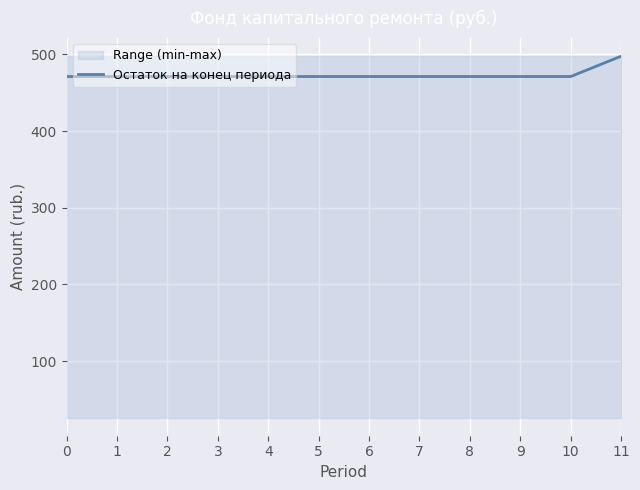

Rank the categories by value from lowest to highest.

0, 1, 2, 3, 4, 5, 6, 7, 8, 9, 10, 11